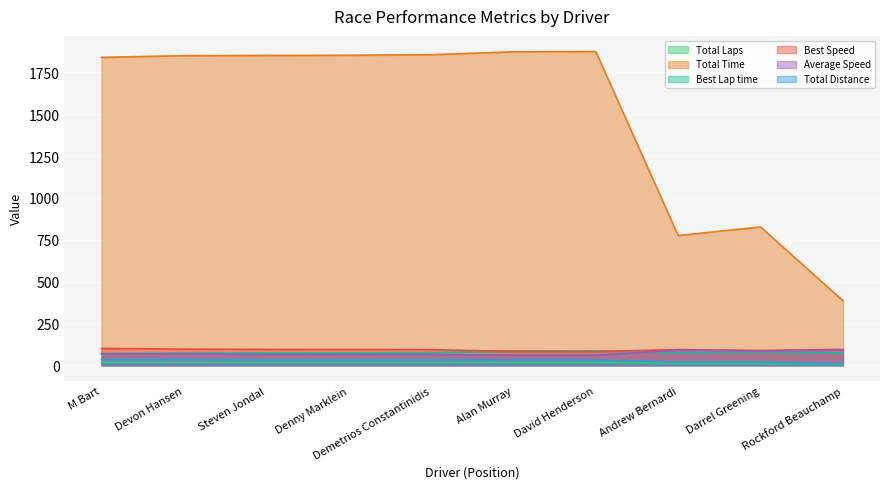

True or false: Total Distance and Best Speed cross at least once.

False